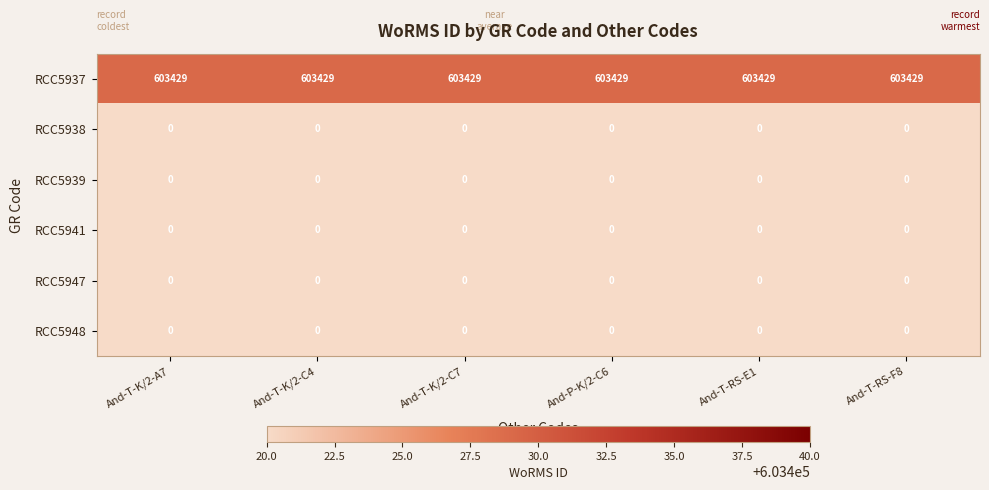

What is the difference between the highest and lowest values at And-T-RS-F8?

603429